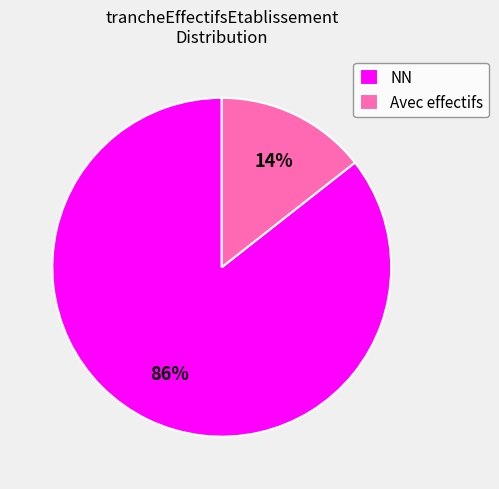

True or false: Avec effectifs accounts for 24% of the total.

False